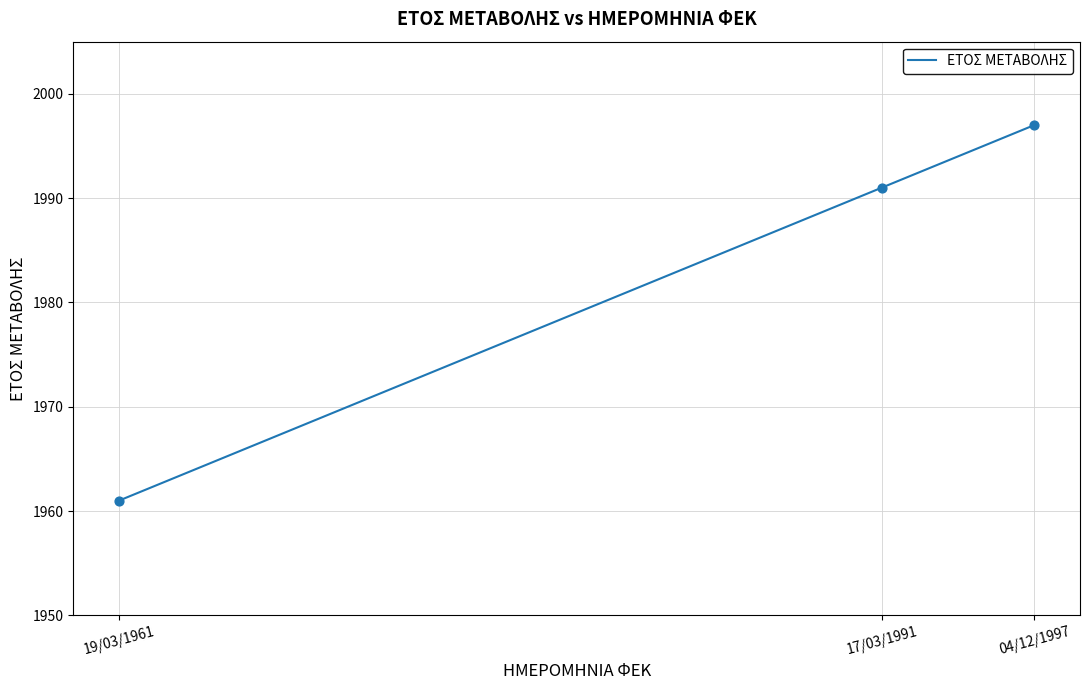

What is the ratio of the value at 17/03/1991 to the value at 19/03/1961?

1.0